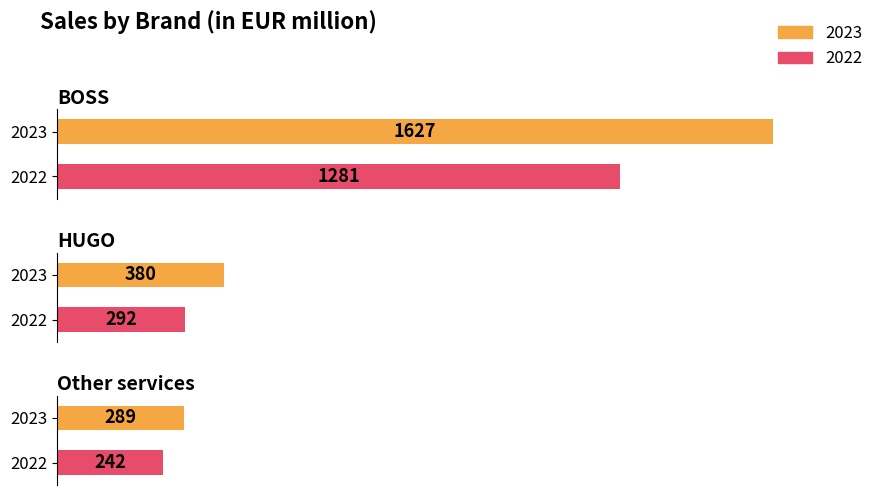

The 2022 series shows 123 at Other services. True or false?

False